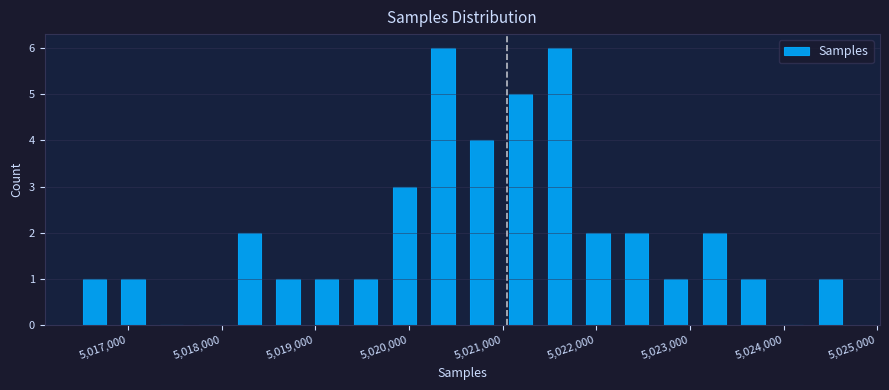

How tall is the bar that spans 5022200 to 5022600 on the x-axis? Neither the bar edges nor the heights are printed on the chart, so give them approximately, as read against the axes.

2